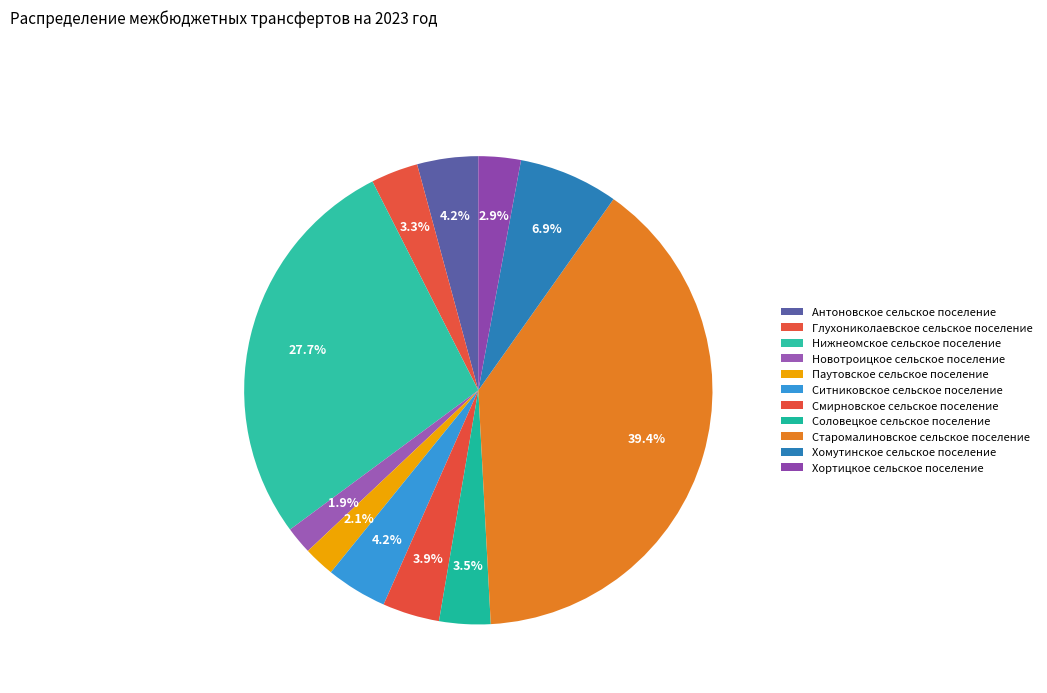

To the nearest percent, what portion does Антоновское сельское поселение represent?

4%